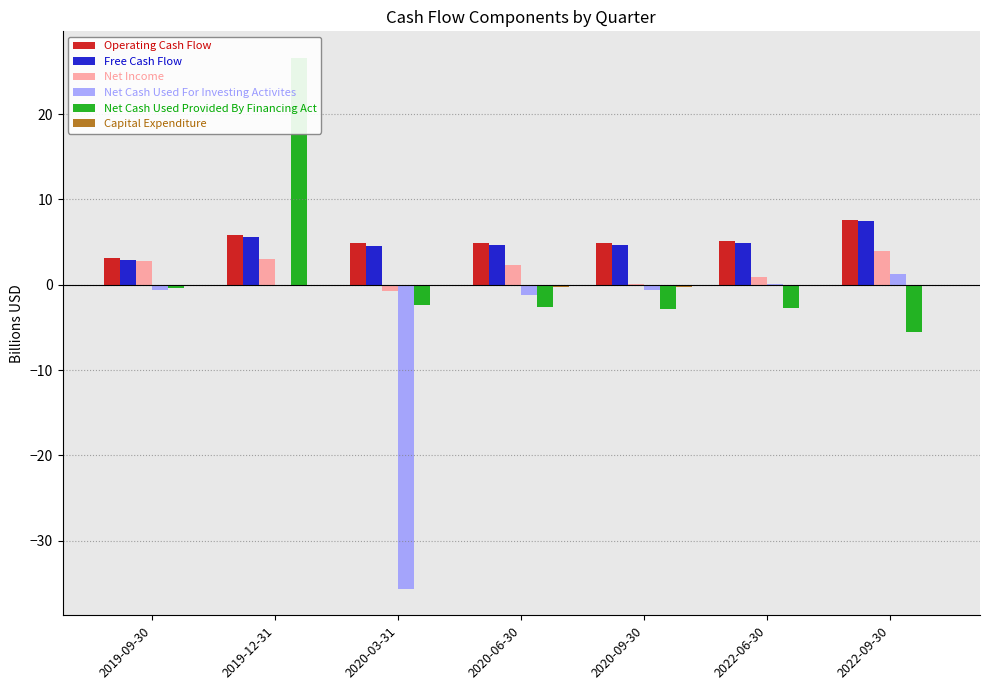

What is the sum of all Net Cash Used For Investing Activites values?

-36.8